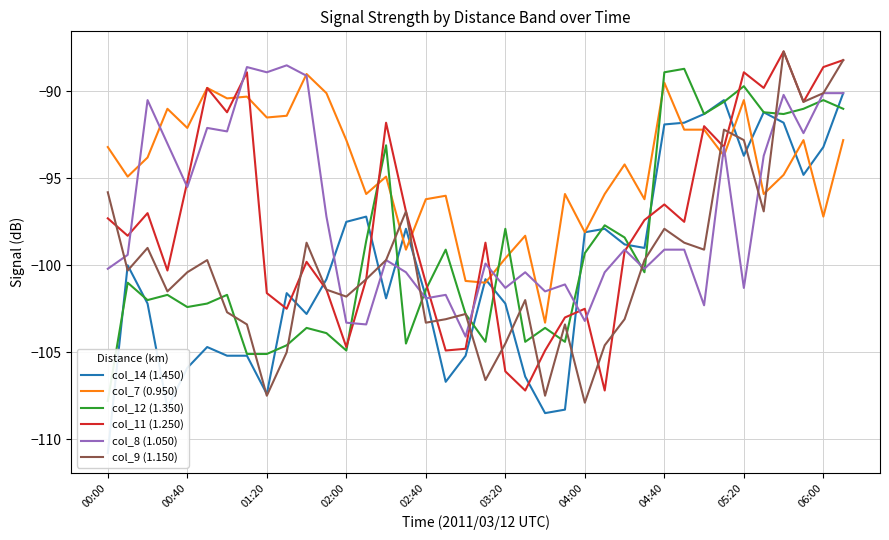

What is the highest value of the col_8 (1.050) series?

-88.5